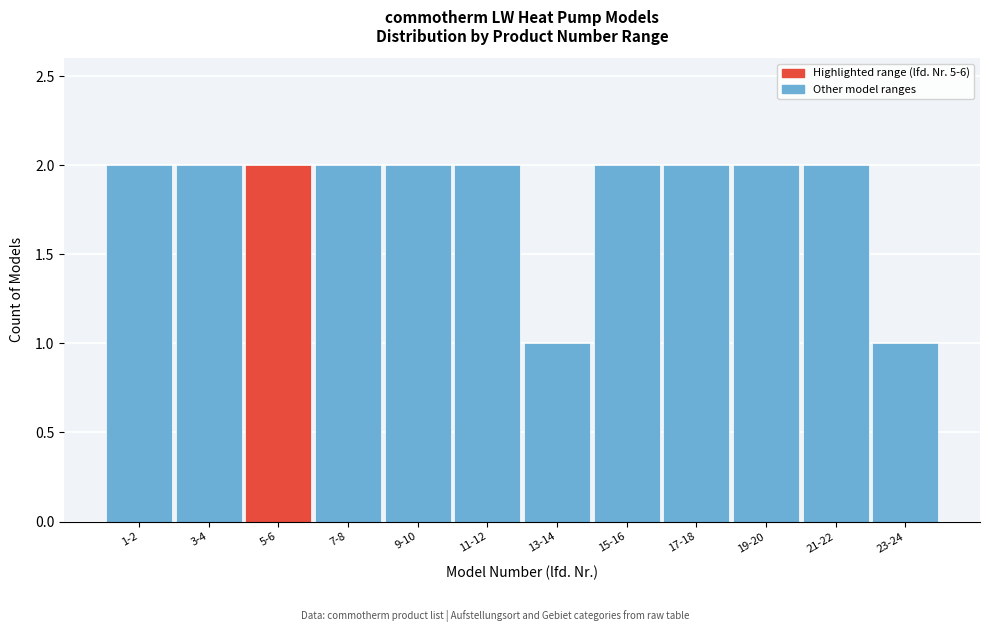

Reading left to right, what are all the values shown in this chart?

1-2=2	3-4=2	5-6=2	7-8=2	9-10=2	11-12=2	13-14=1	15-16=2	17-18=2	19-20=2	21-22=2	23-24=1